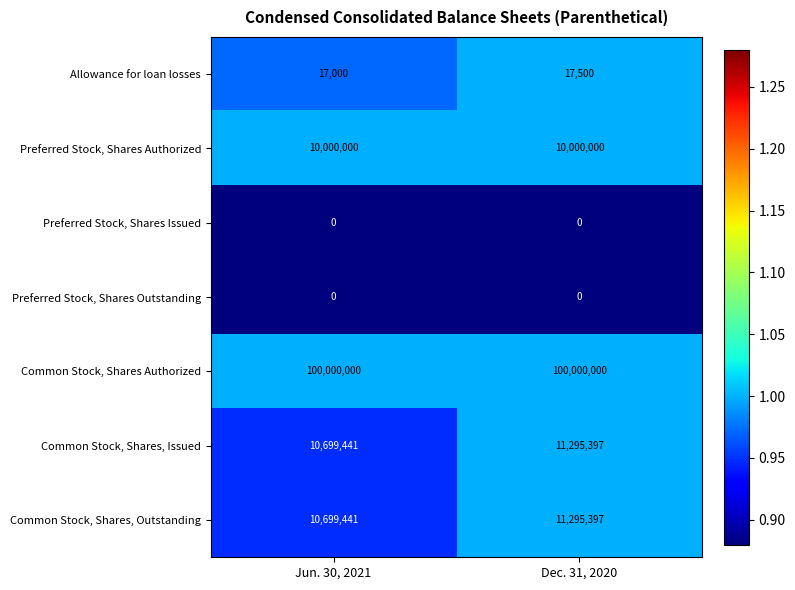

Rank the categories by Allowance for loan losses value from lowest to highest.

Jun. 30, 2021, Dec. 31, 2020